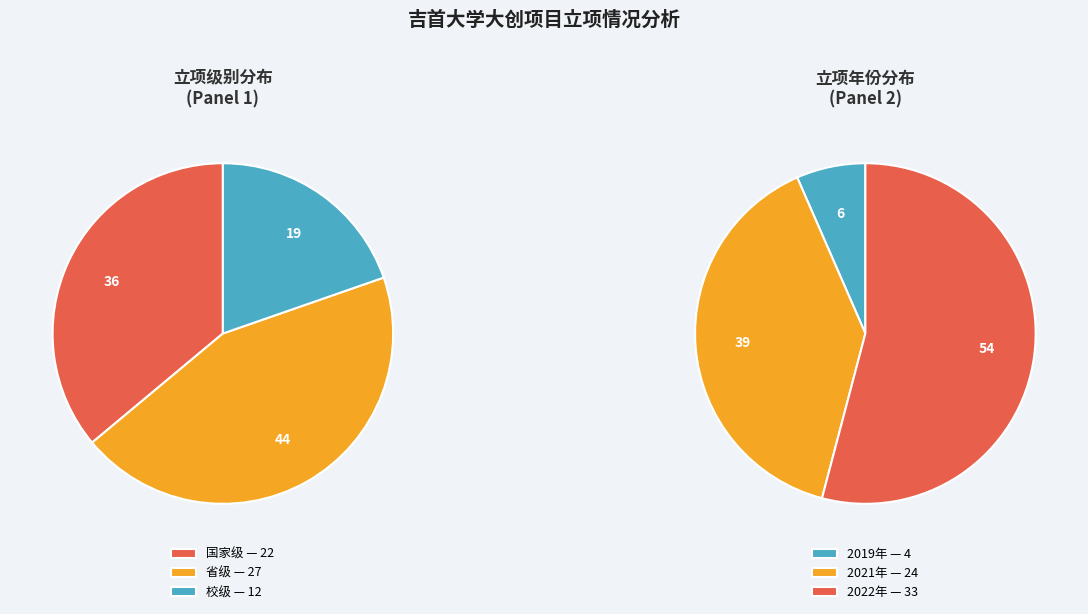

True or false: 校级 accounts for 25% of the total.

False